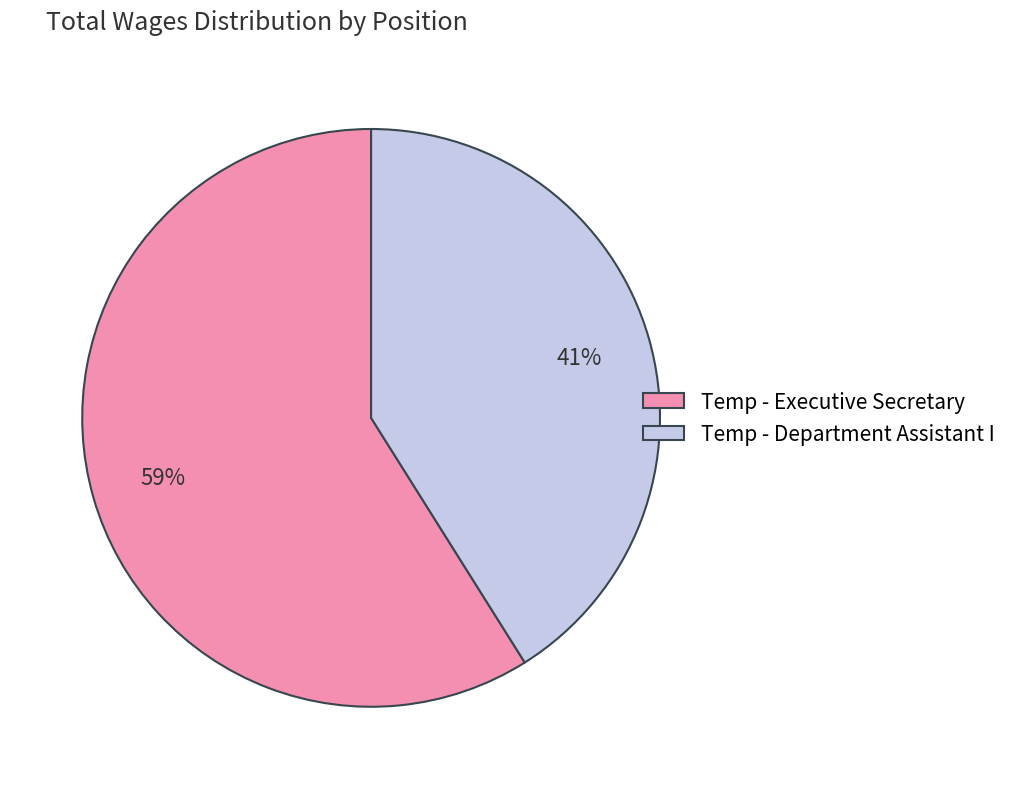

Rank the categories by value from lowest to highest.

Temp - Department Assistant I, Temp - Executive Secretary